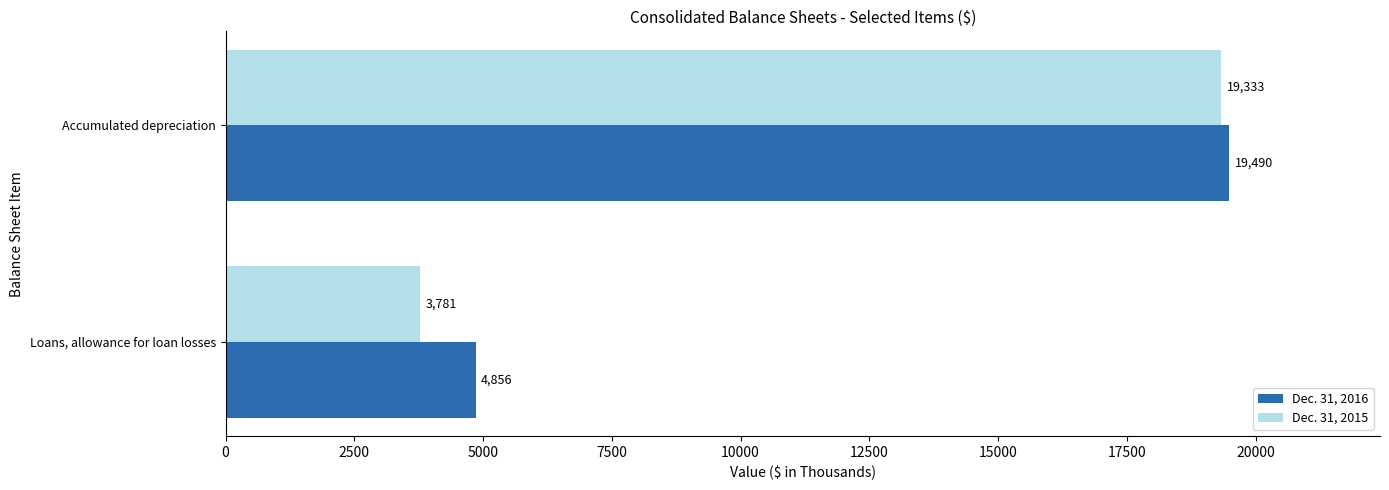

What is the average value of the Dec. 31, 2015 series?

11557